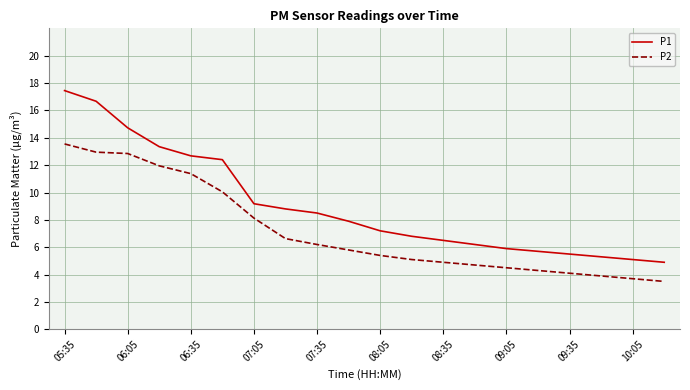

Which series has the largest range (max minus min)?

P1